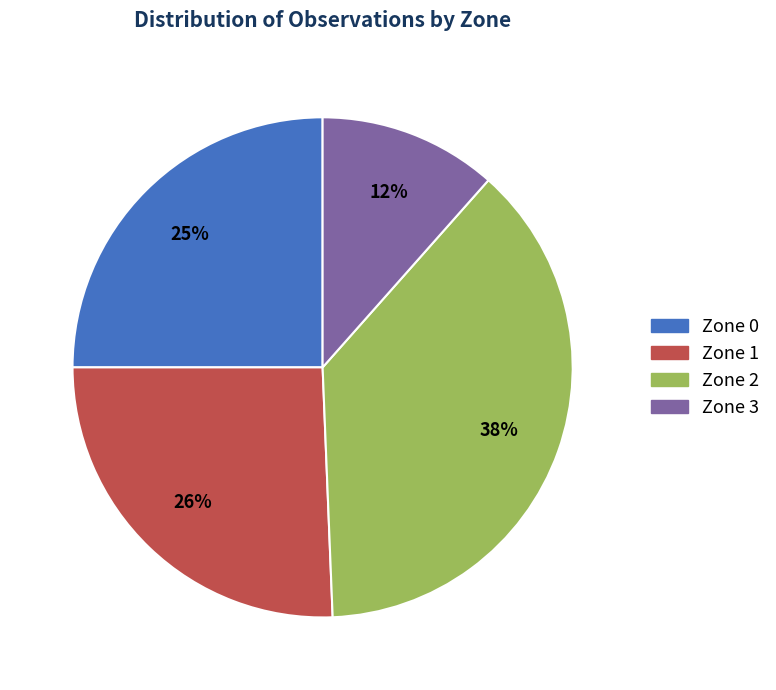

How many slices are in this pie chart?

4